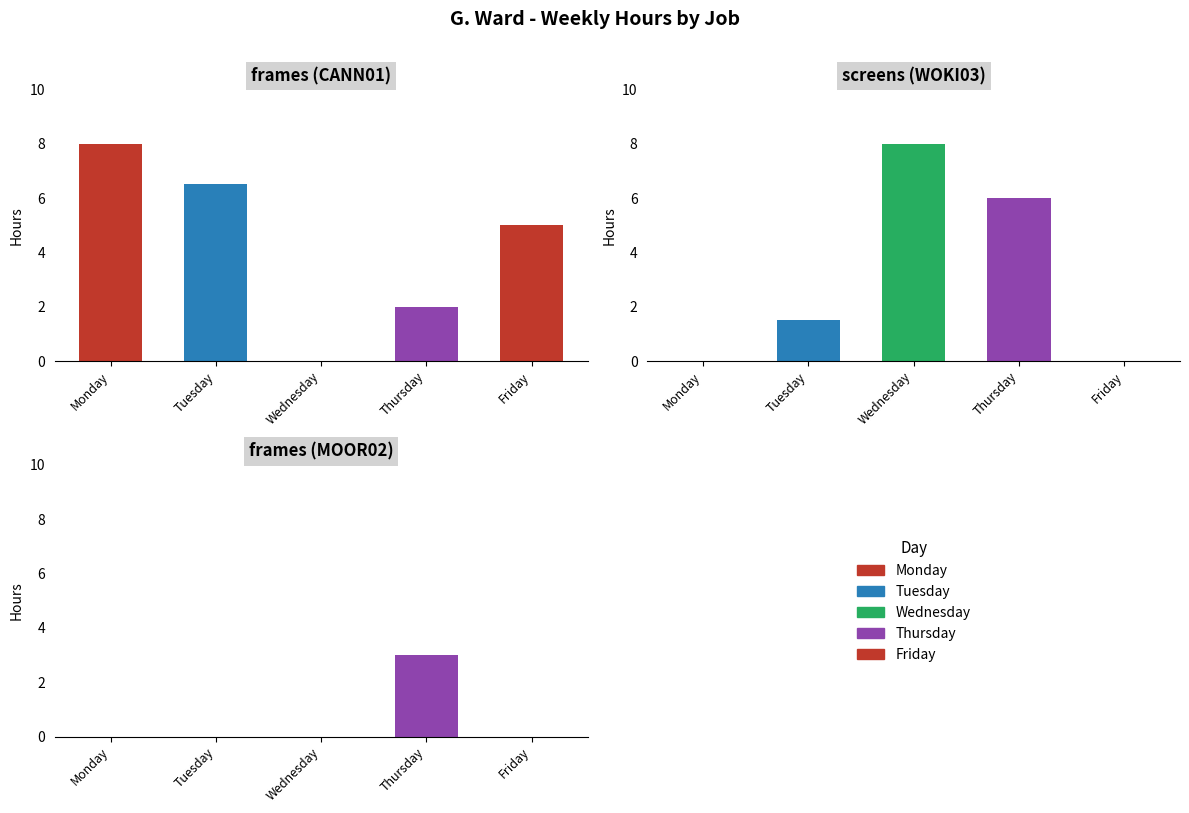

Which series has the widest spread of values?

frames (CANN01)